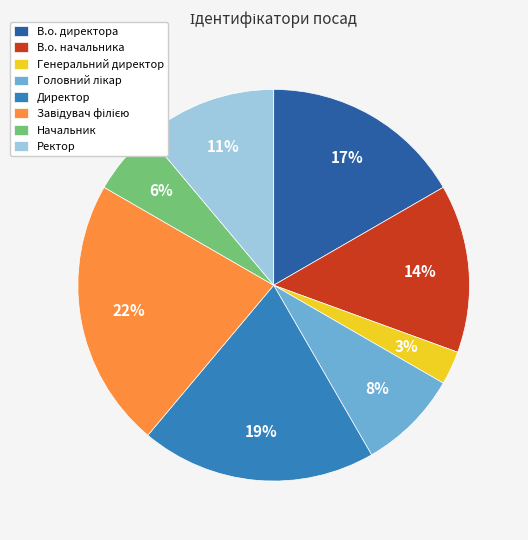

Do Ректор and Директор together represent more than half of the pie?

No